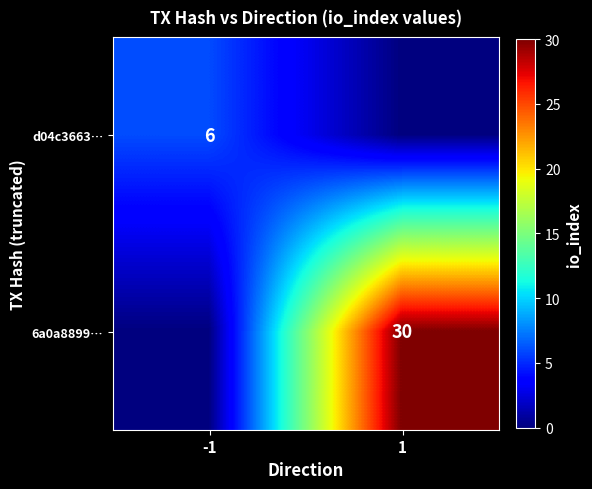

Is it true that d04c3663… equals 6 at -1?

True